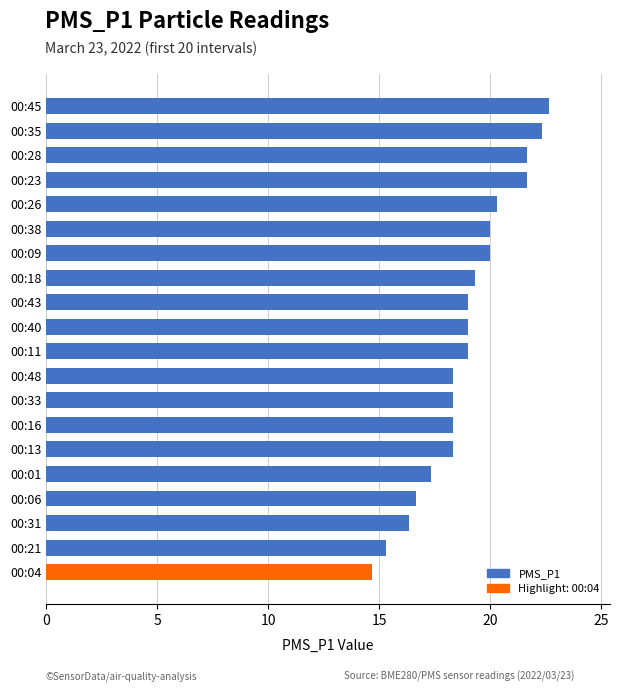

What value does the data have at 00:26?

20.3